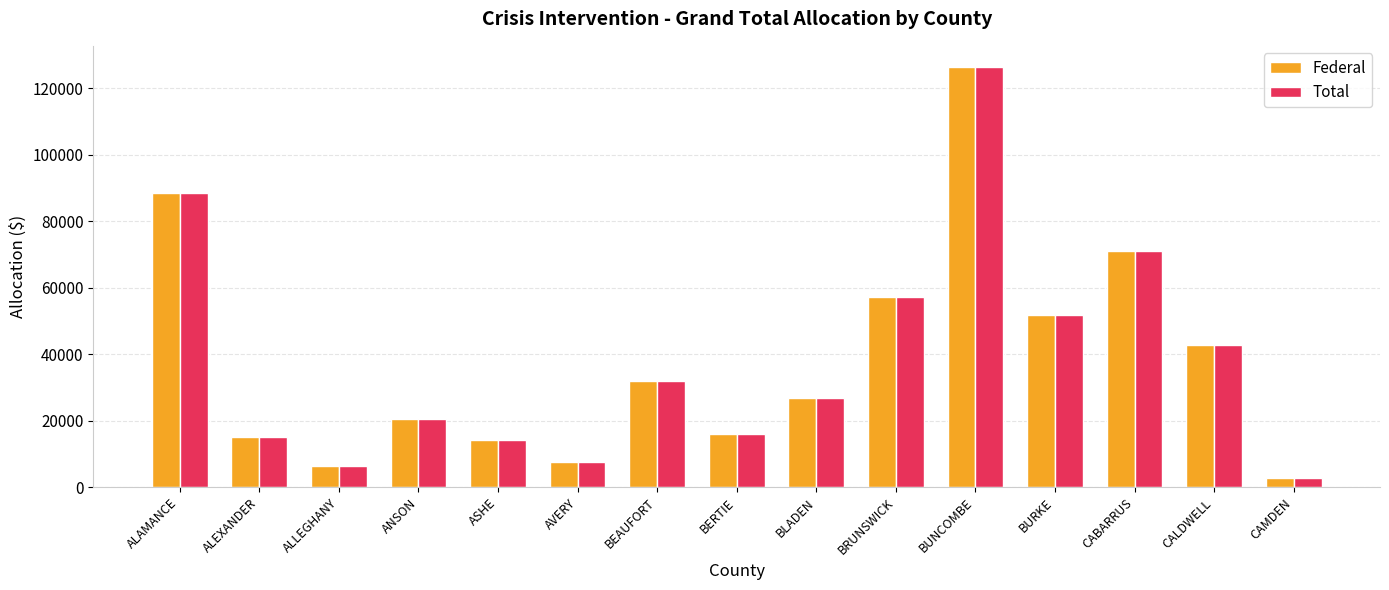

Reading left to right, extract all data points from this chart.

Federal: 88598	15139	6416	20426	14118	7773	32078	16062	27000	57342	126469	51845	71142	42870	2924
Total: 88598	15139	6416	20426	14118	7773	32078	16062	27000	57342	126469	51845	71142	42870	2924